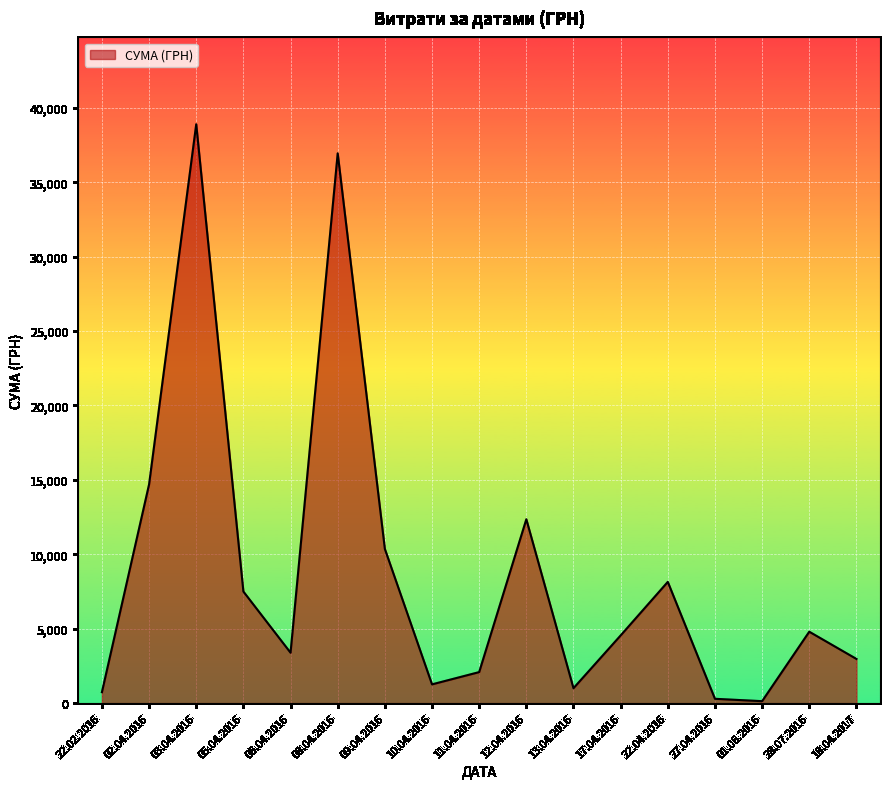

How many interior local valleys (lower than both neighbors) does the data have?

4